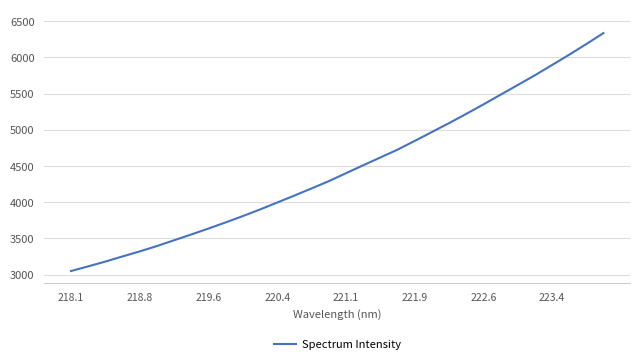

Is this an area chart (filled region under the line)?

No